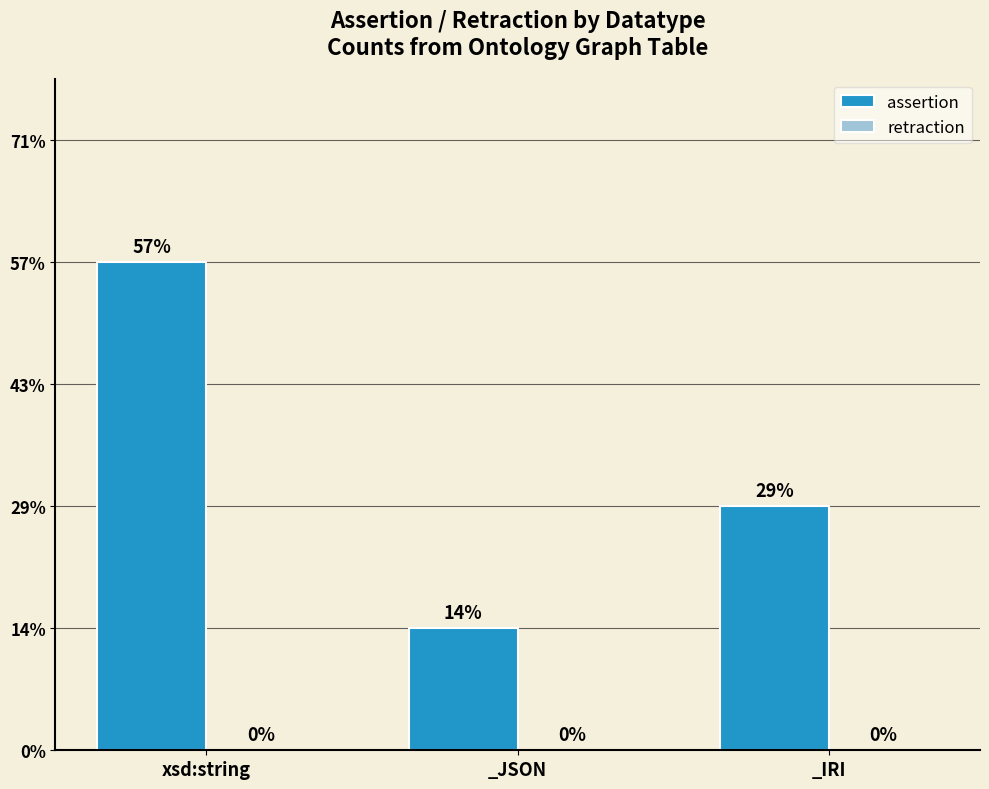

How many data points does each series have?

3